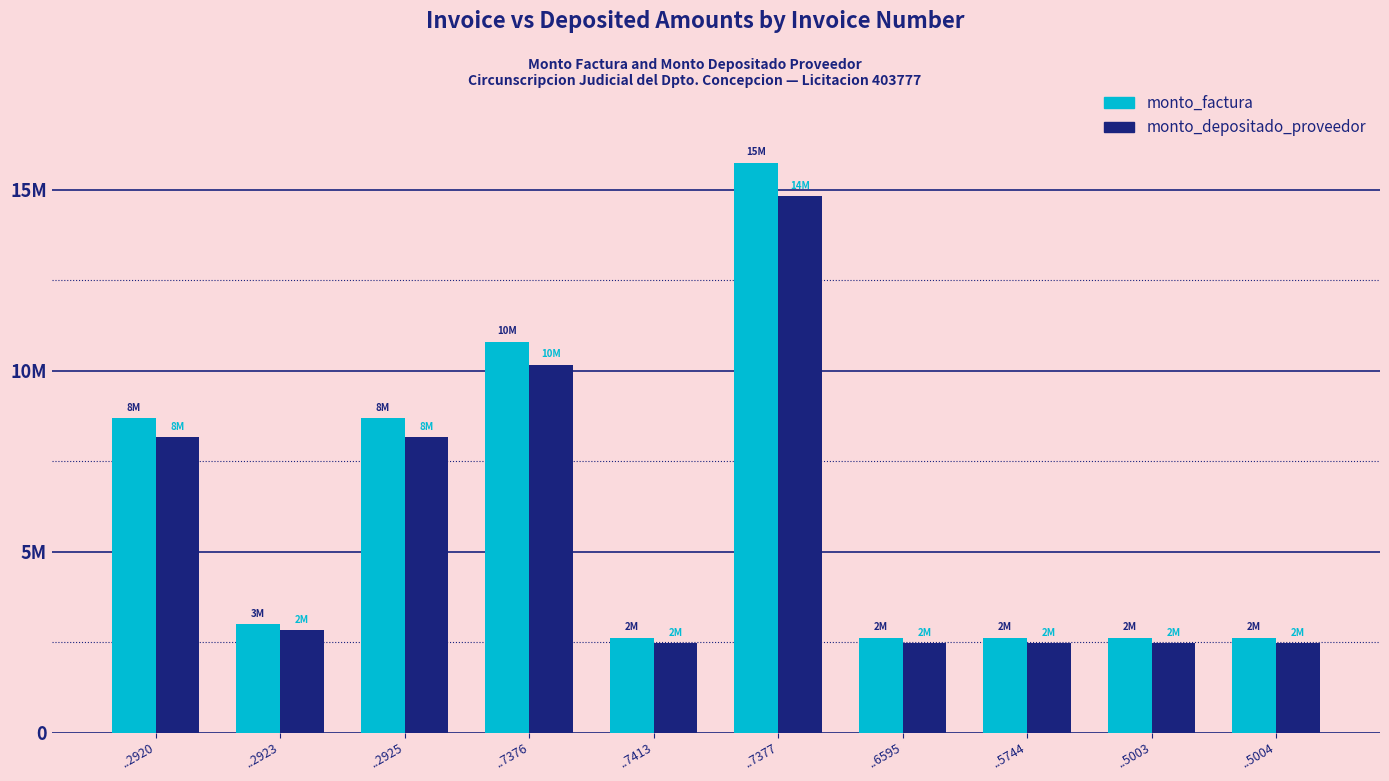

Reading right to left, extract all data points from this chart.

monto_factura: 2620000	2620000	2620000	2620000	15738165	2620000	10800000	8680000	3001835	8680000
monto_depositado_proveedor: 2465539	2465539	2465539	2465539	14810328	2465539	10163291	8168275	2824863	8168275